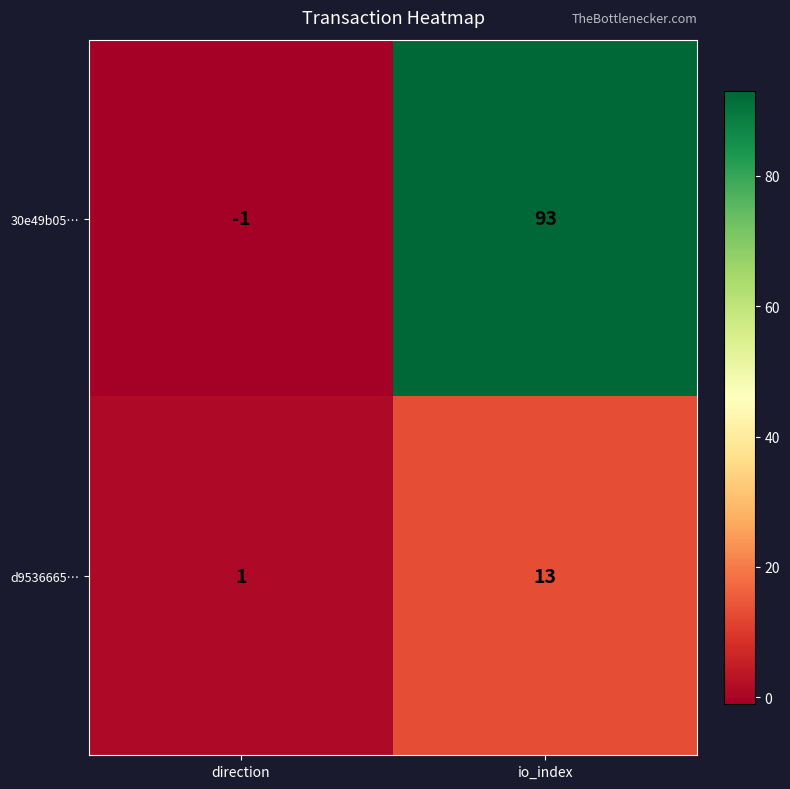

How many distinct data groups are displayed?

2